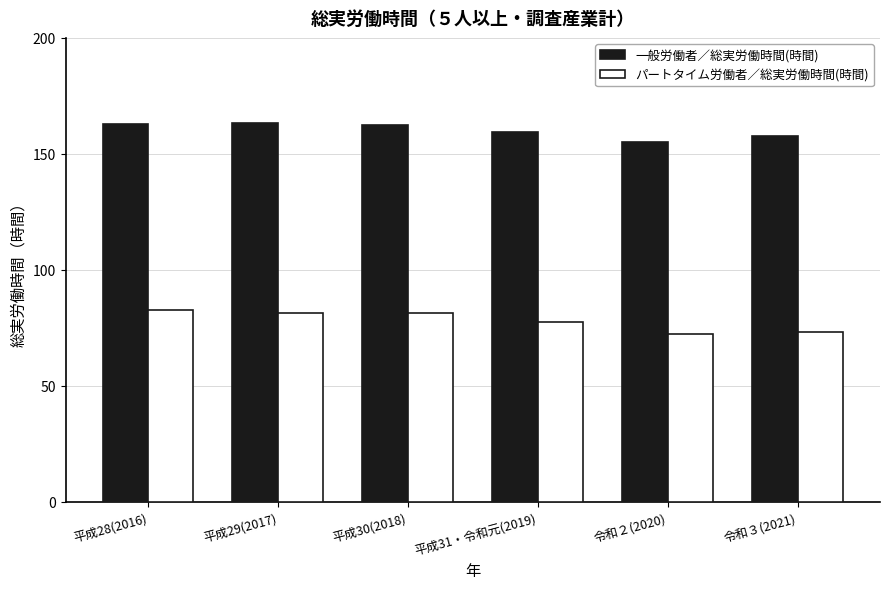

Is it true that パートタイム労働者／総実労働時間(時間) equals 17.2 at 令和３(2021)?

False